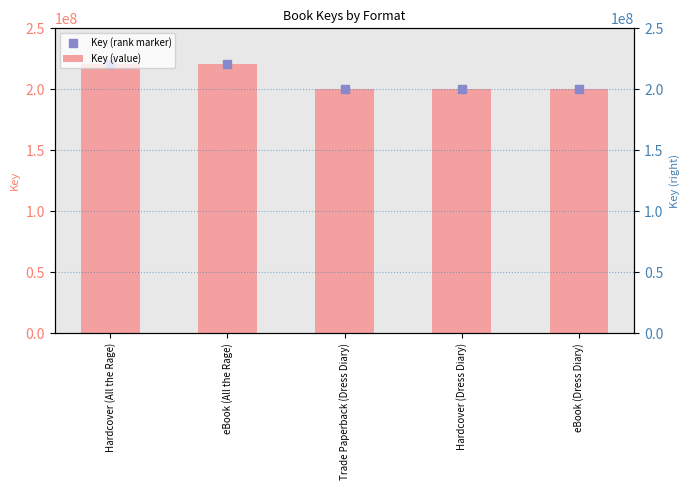

Which series has the widest spread of Y values?

Key (value)